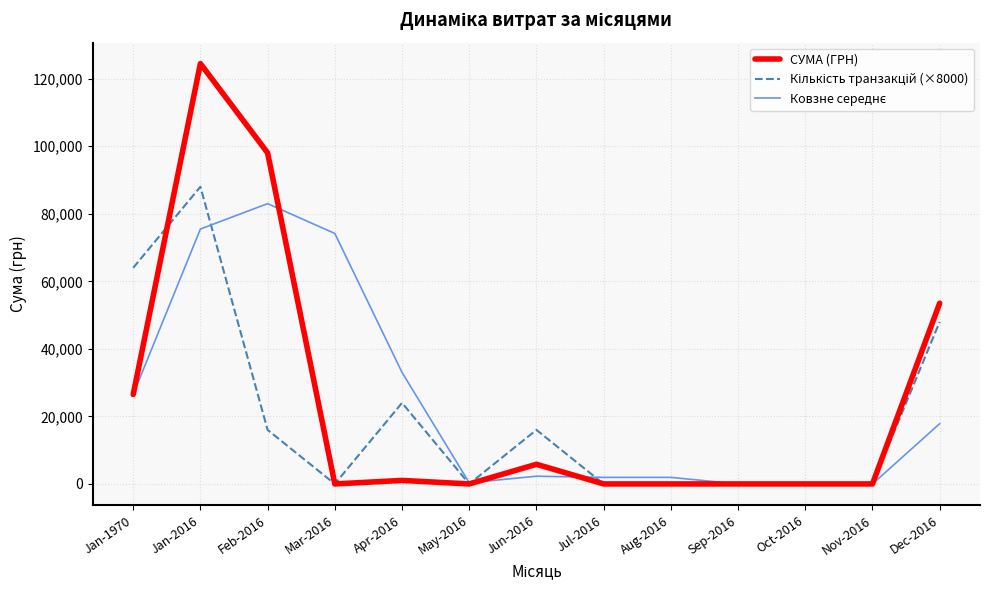

The value of СУМА (ГРН) at Oct-2016 is 74136.0. True or false?

False